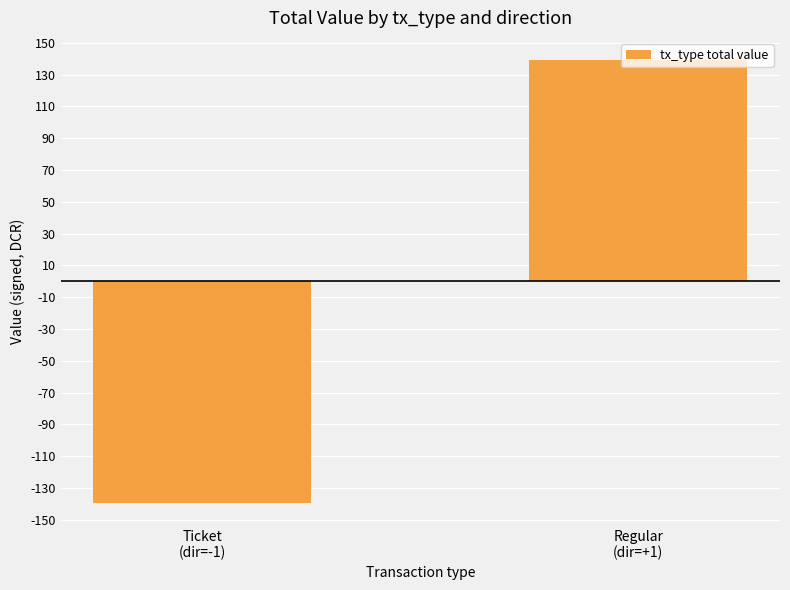

True or false: the data shows -139.2 at Ticket
(dir=-1).

True